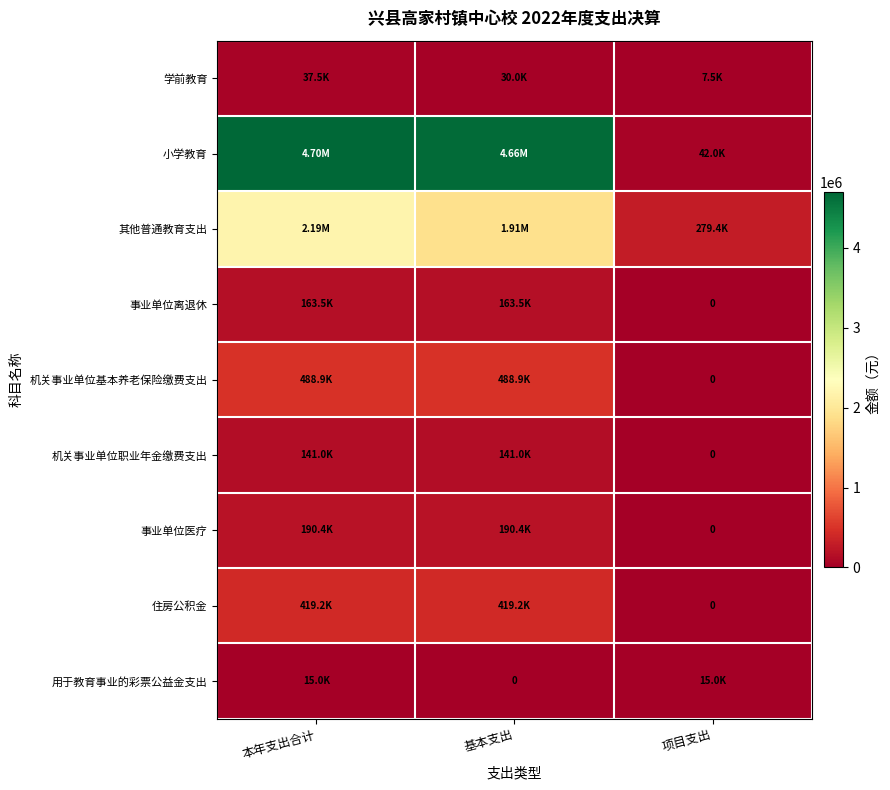

What is the average value of the 小学教育 series?

3133506.1